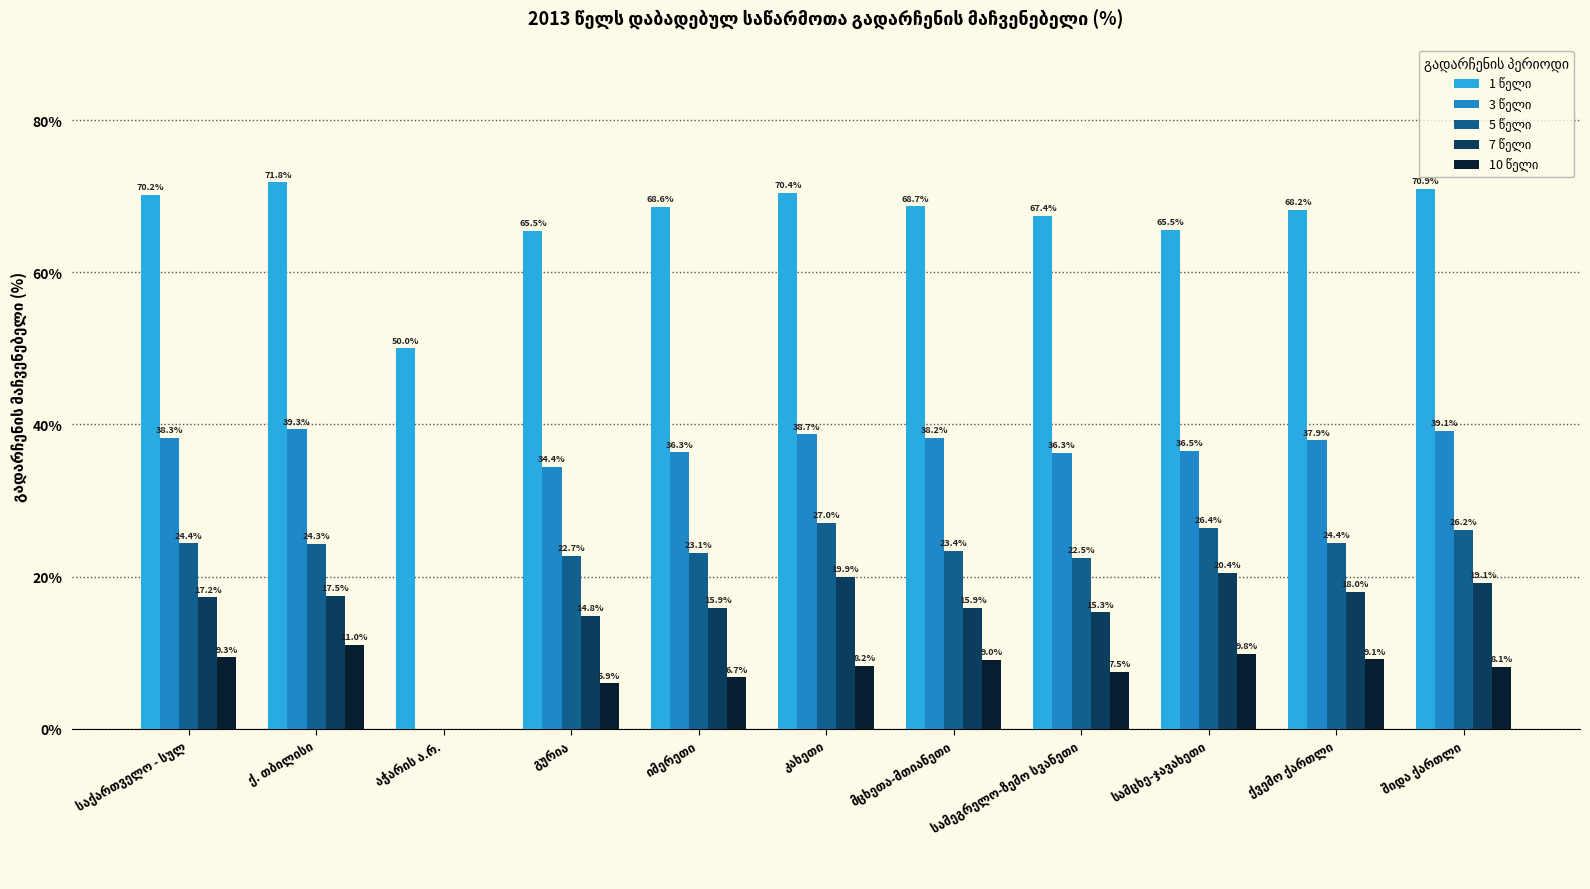

How many series are shown in this chart?

5